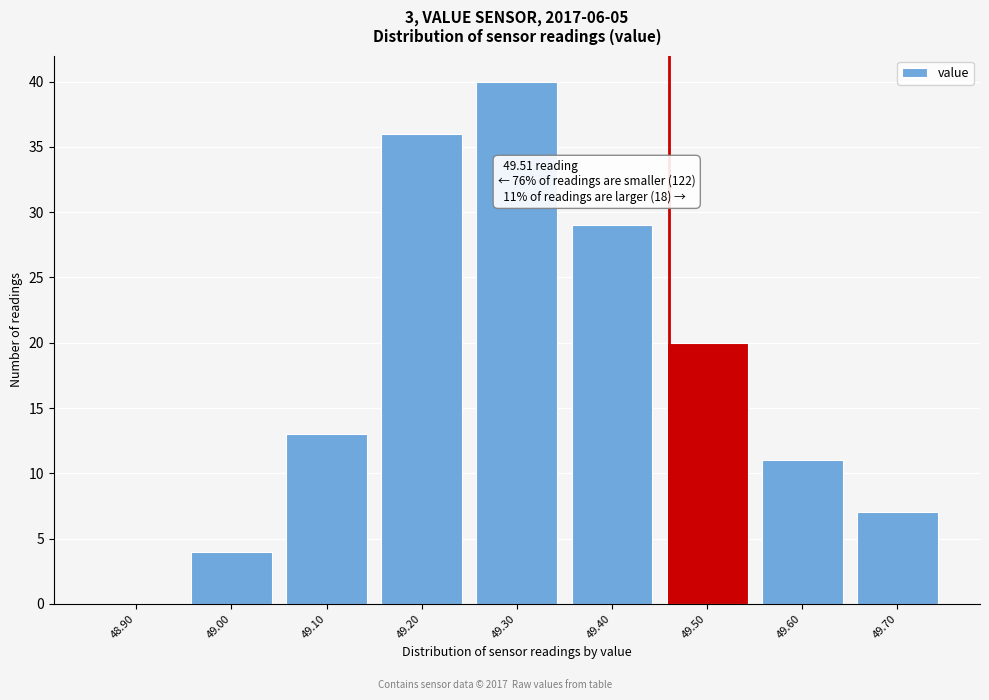

Reading left to right, transcribe all the data shown in this chart.

48.90=0	49.00=4	49.10=13	49.20=36	49.30=40	49.40=29	49.50=20	49.60=11	49.70=7